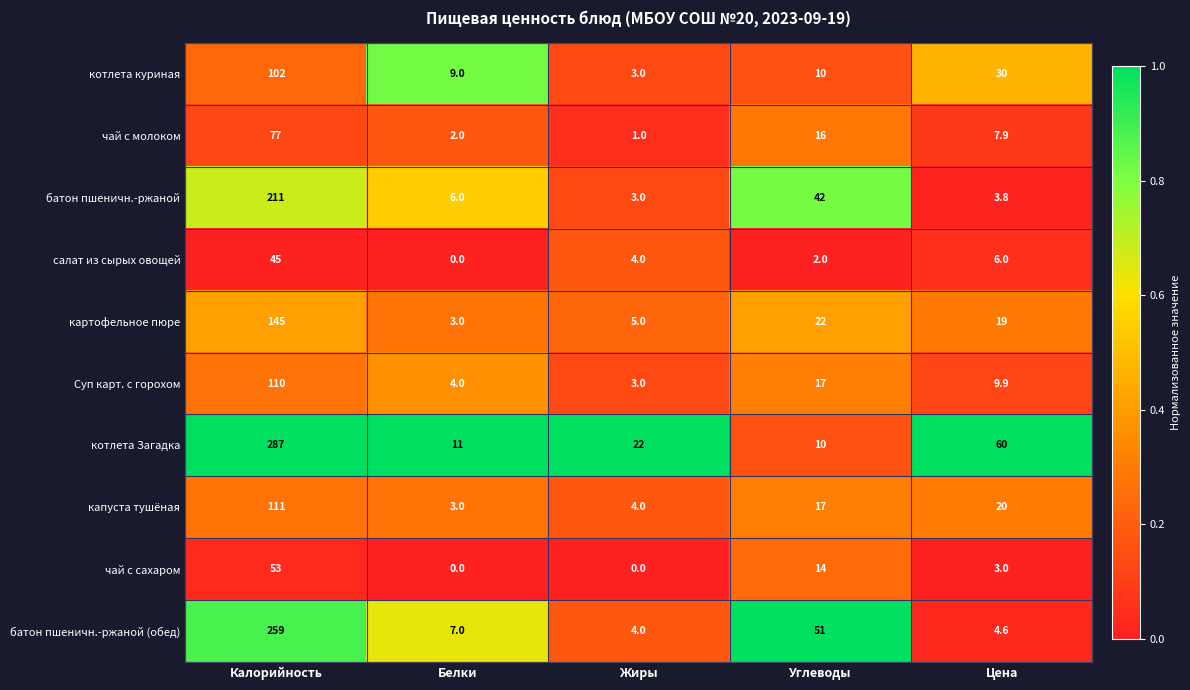

At which category does the chart reach its peak across all series?

Калорийность